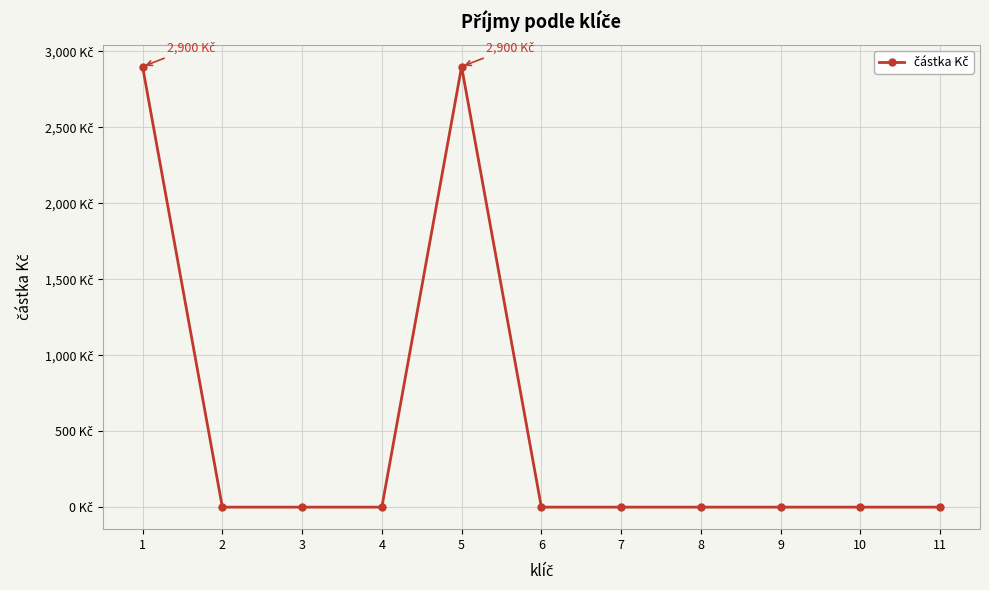

Reading left to right, list all the values displayed in this chart.

1=2900	2=0	3=0	4=0	5=2900	6=0	7=0	8=0	9=0	10=0	11=0